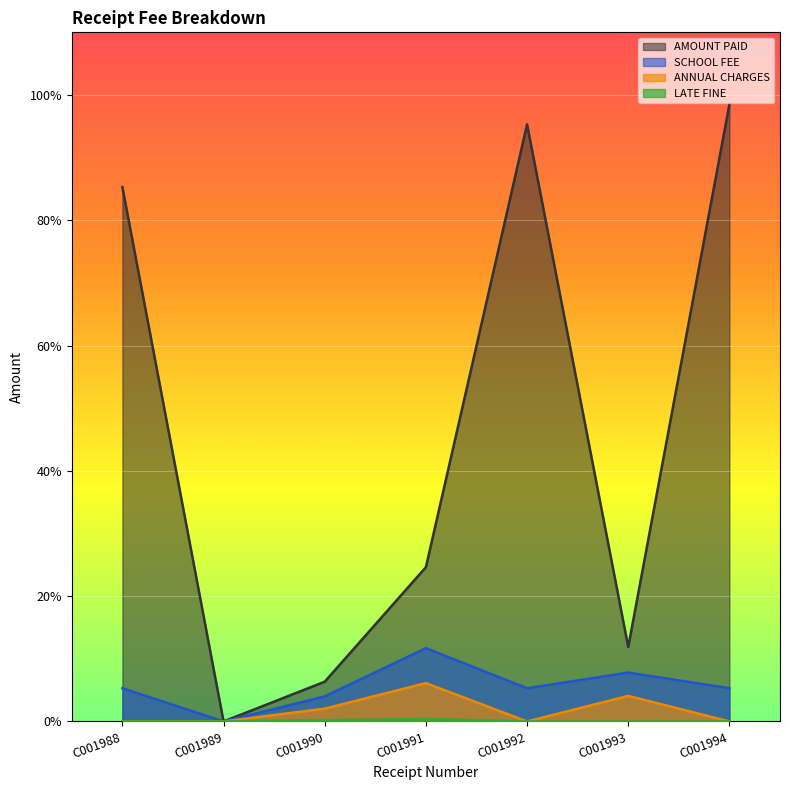

At which label is SCHOOL FEE closest to 2925?

C001988